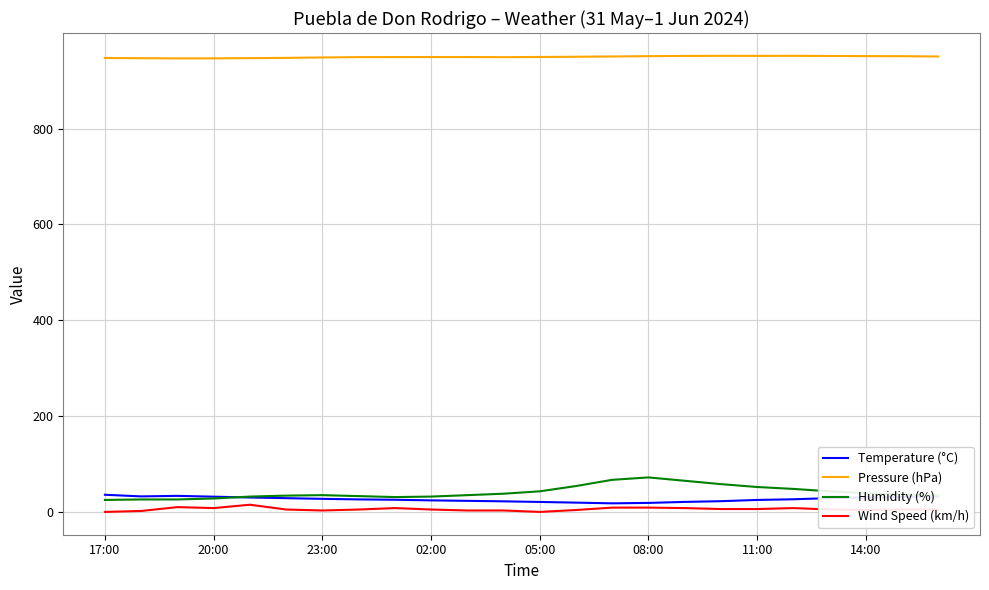

What is the sum of all Temperature (°C) values?

634.2